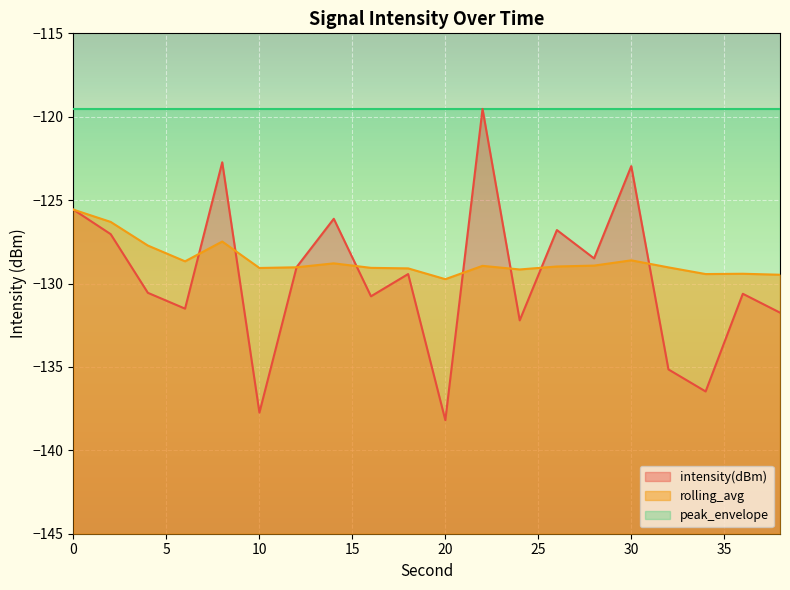

What is the value of the intensity(dBm) point at the 8th from the left?

-126.1